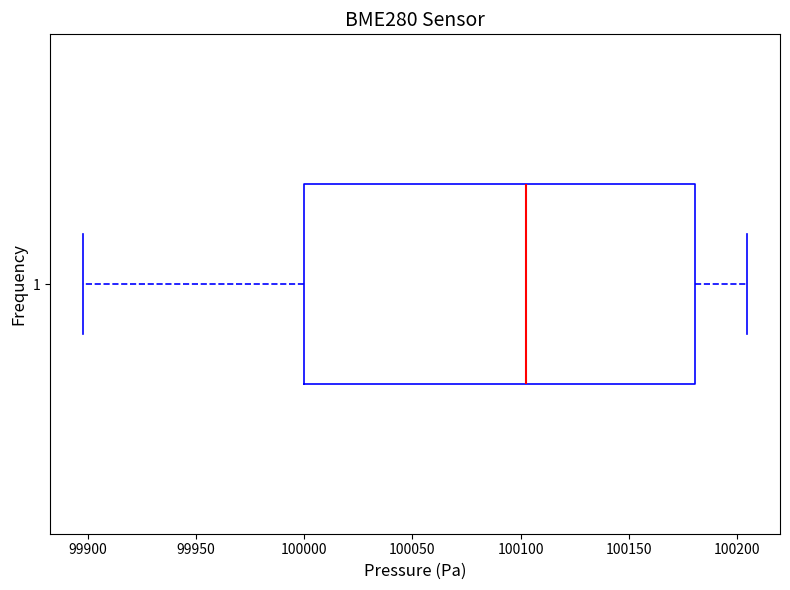

Transcribe this box plot: give where the median line is, the range the box spans, and where the two whiskers end, as read against the x-axis. The values are not printed on the chart, so give them approximately, as read against the axis.

median 100100, box 100000 to 100180, whiskers 99900 to 100205